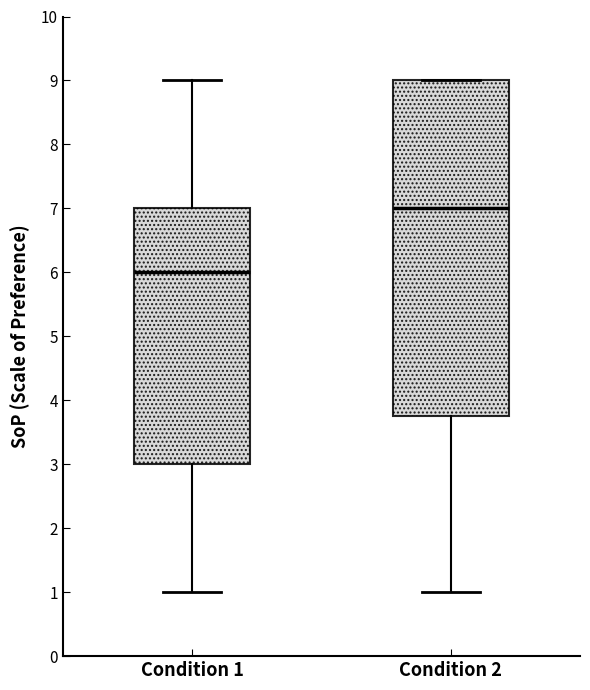

Which box's median line is the lowest?

Condition 1